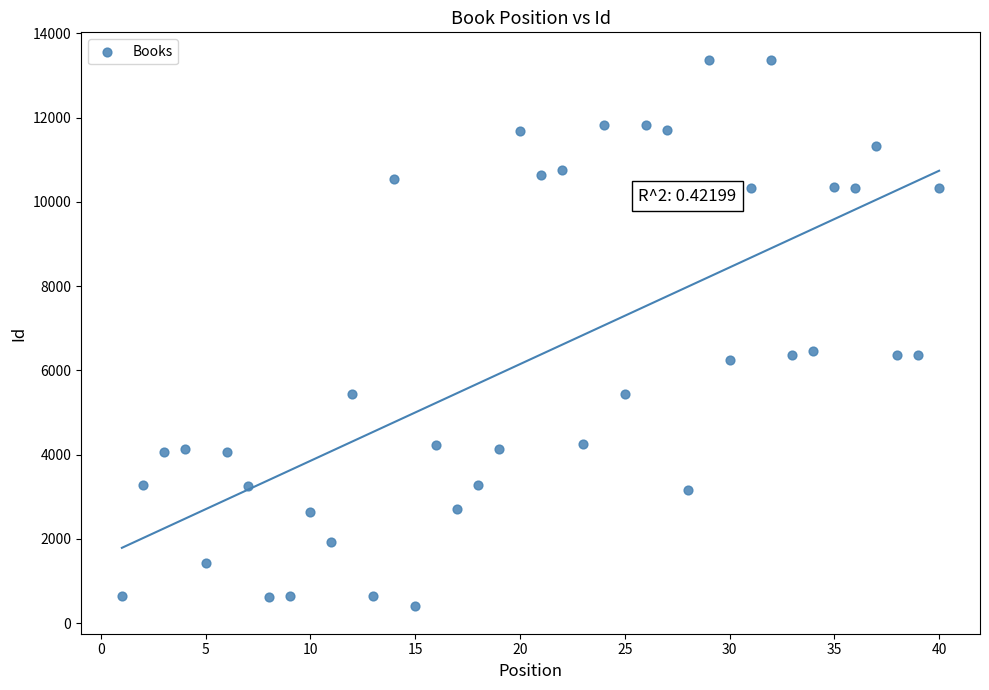

What is the range of Y values (max minus min)?

12976